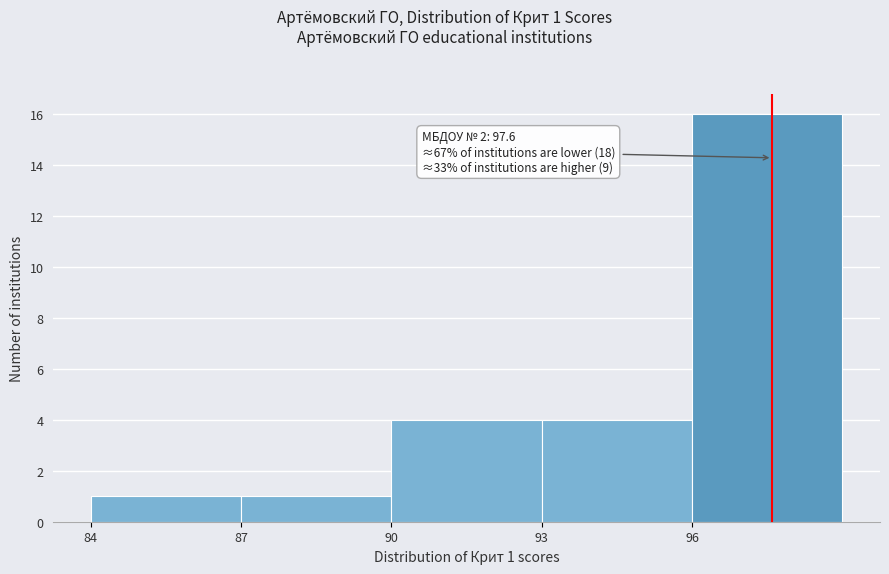

Over which range of the x-axis is the bar tallest?

96 to 99